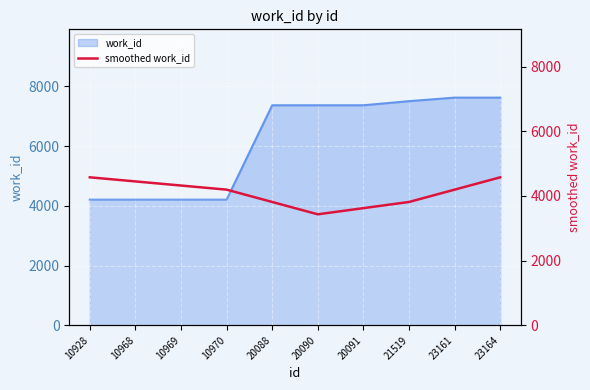

Where is the data nearest to the value 4003?

20088